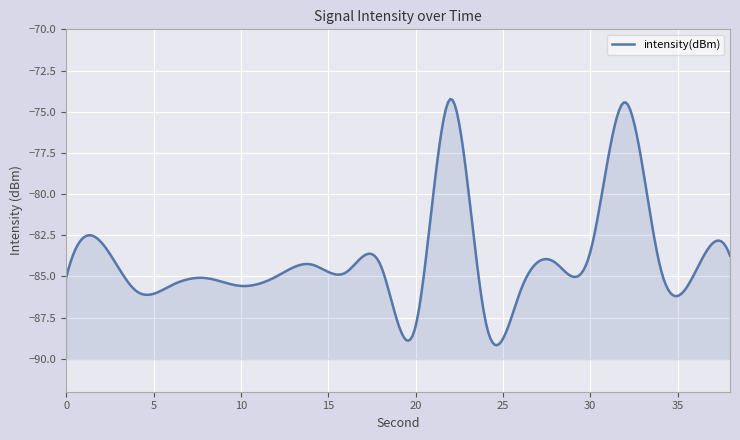

What is the value of the 9th point from the left?

-84.8